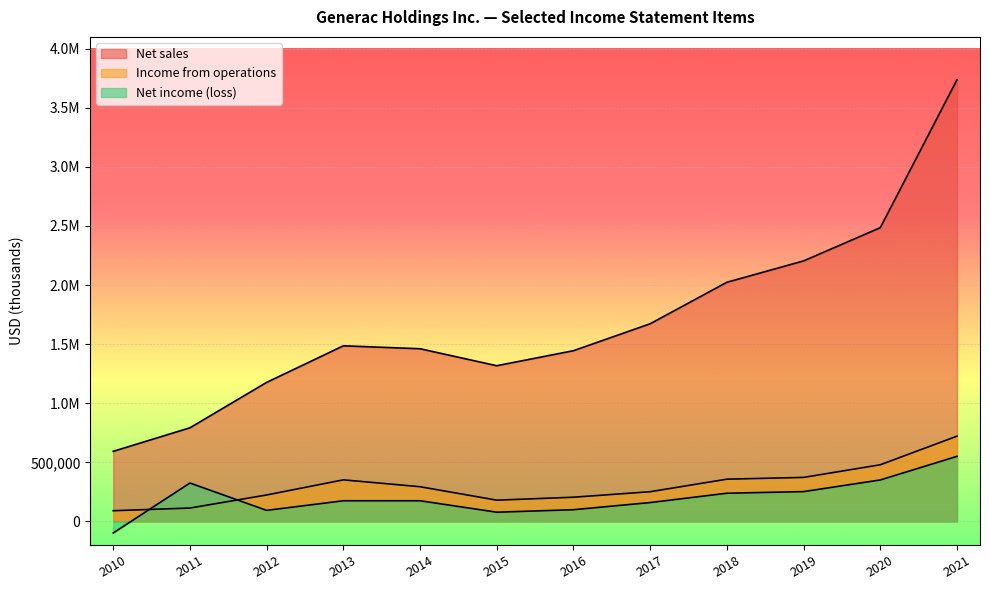

Which series has the widest spread of values?

Net sales